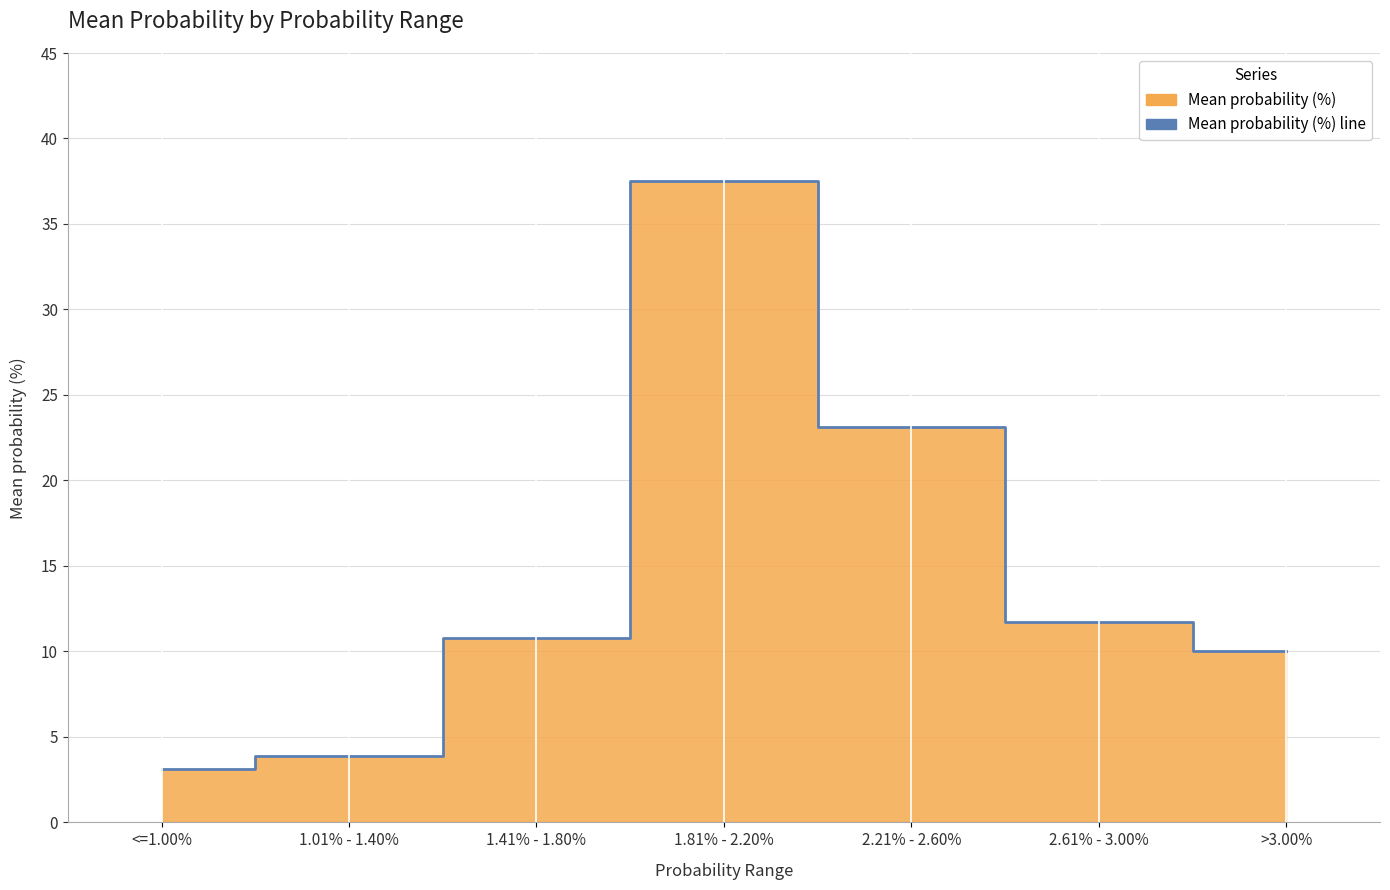

How many interior local peaks (higher than both neighbors) does the data have?

1